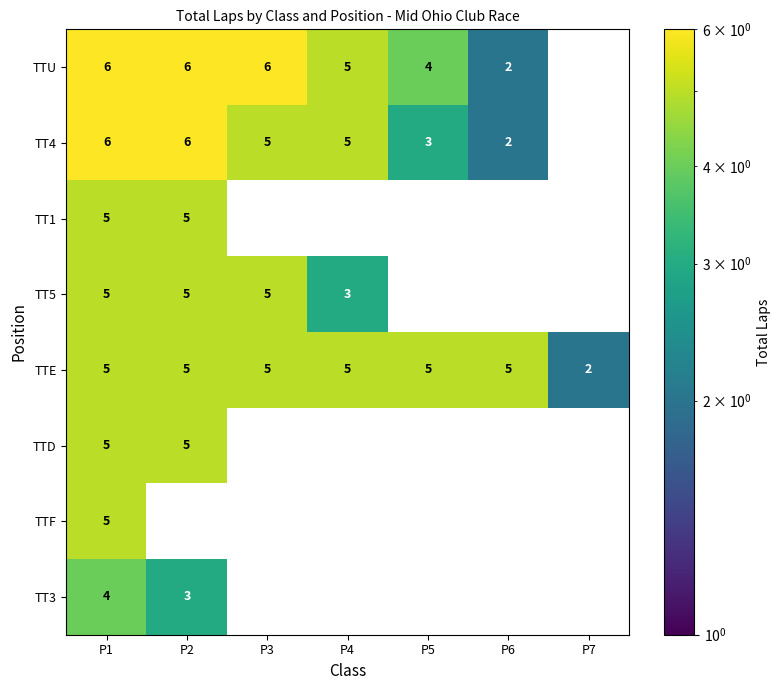

At which category is the sum across all series the highest?

P1